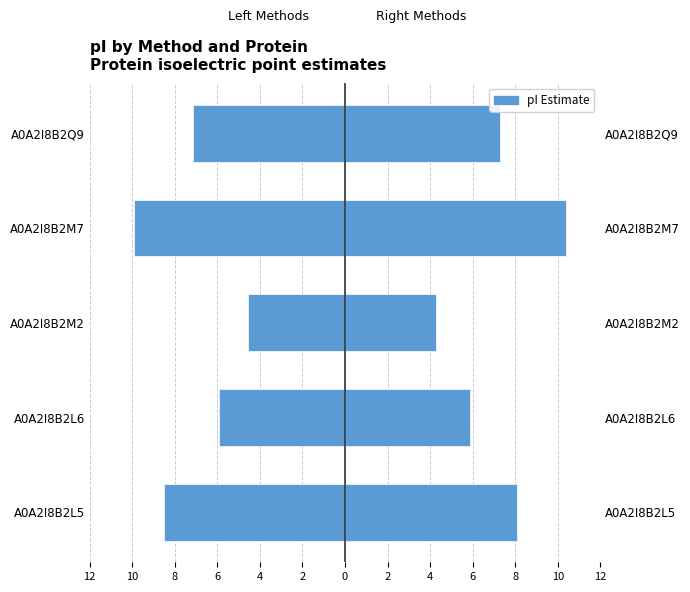

How many bars are there in total?

10